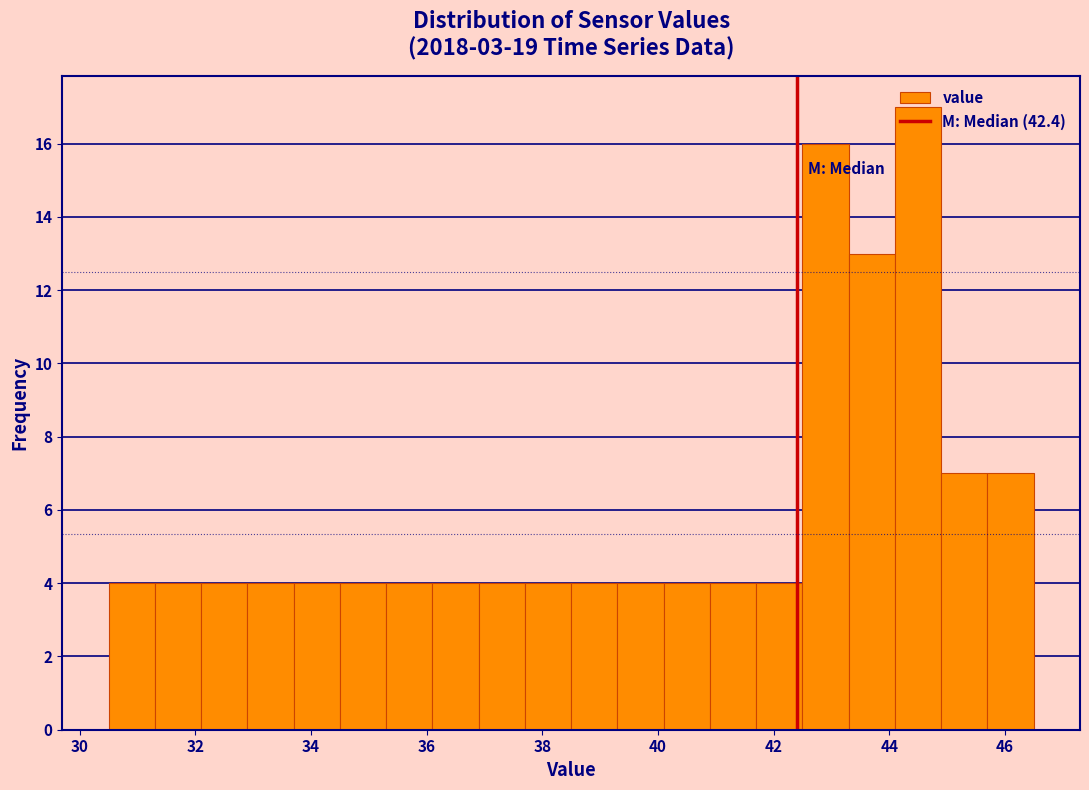

Which range on the x-axis has the tallest bar?

44.1 to 44.9